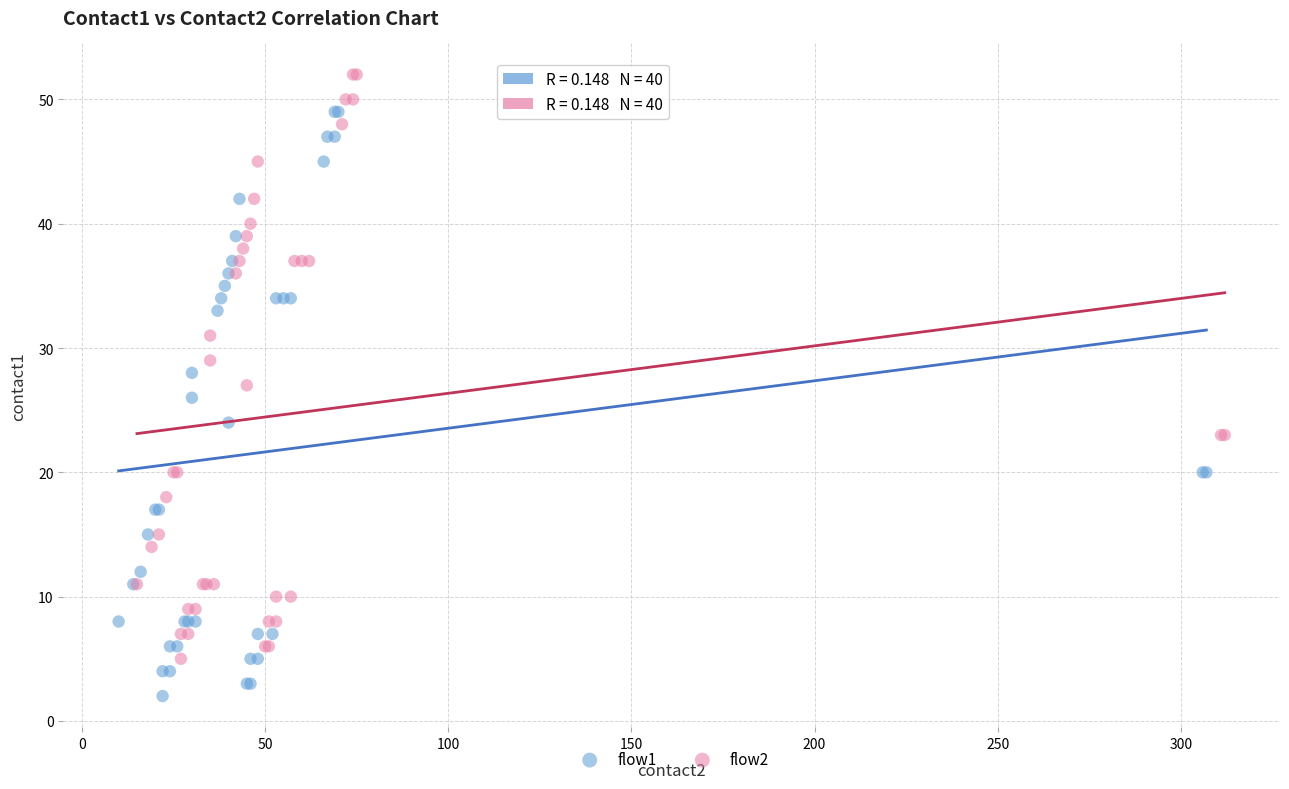

Which series contains the lowest Y value?

flow1